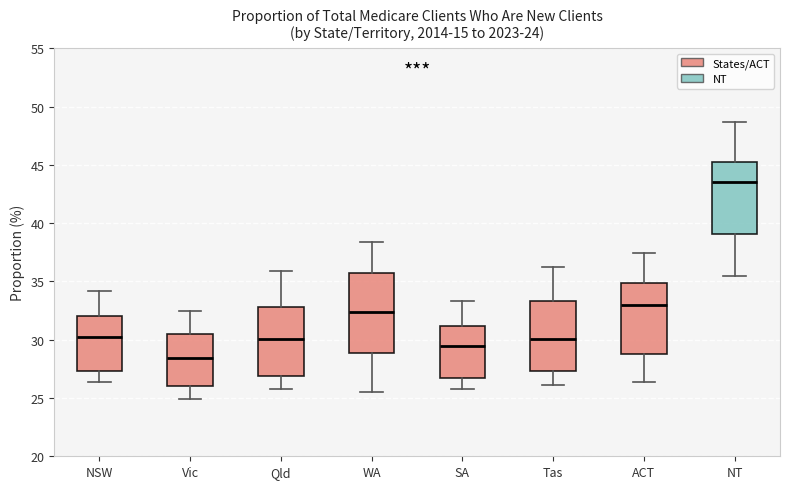

Which box's median line is the highest?

NT